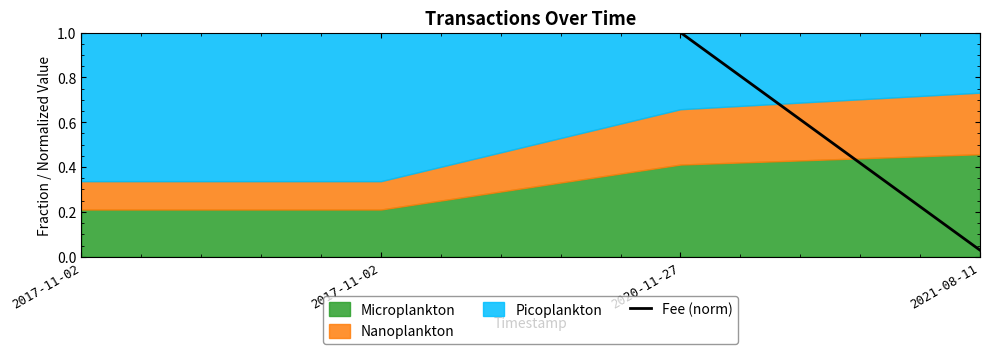

The value at 2020-11-27 is 0.6. True or false?

False